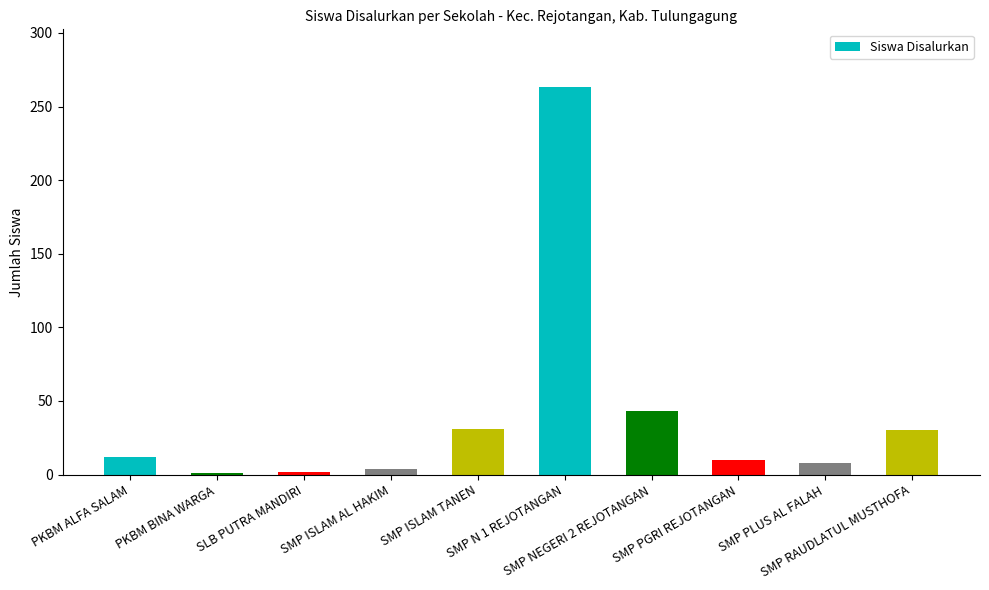

What position from the left is SMP NEGERI 2 REJOTANGAN?

7